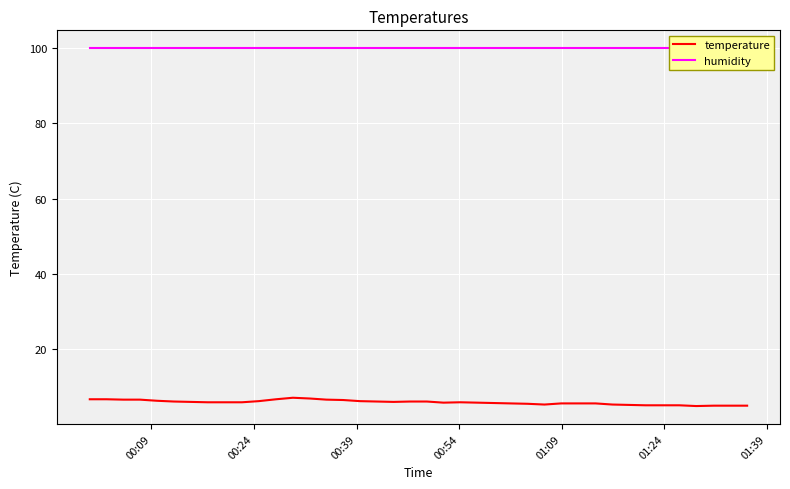

What is the minimum value shown in the chart?

5.0